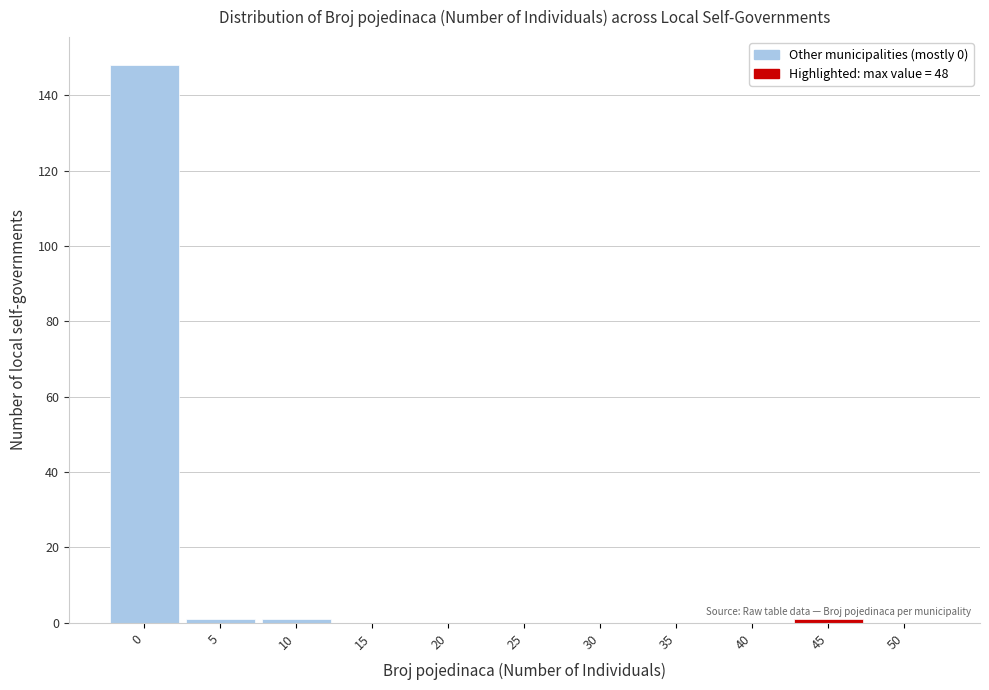

Reading left to right, transcribe all the data shown in this chart.

0=148	5=1	10=1	15=0	20=0	25=0	30=0	35=0	40=0	45=1	50=0